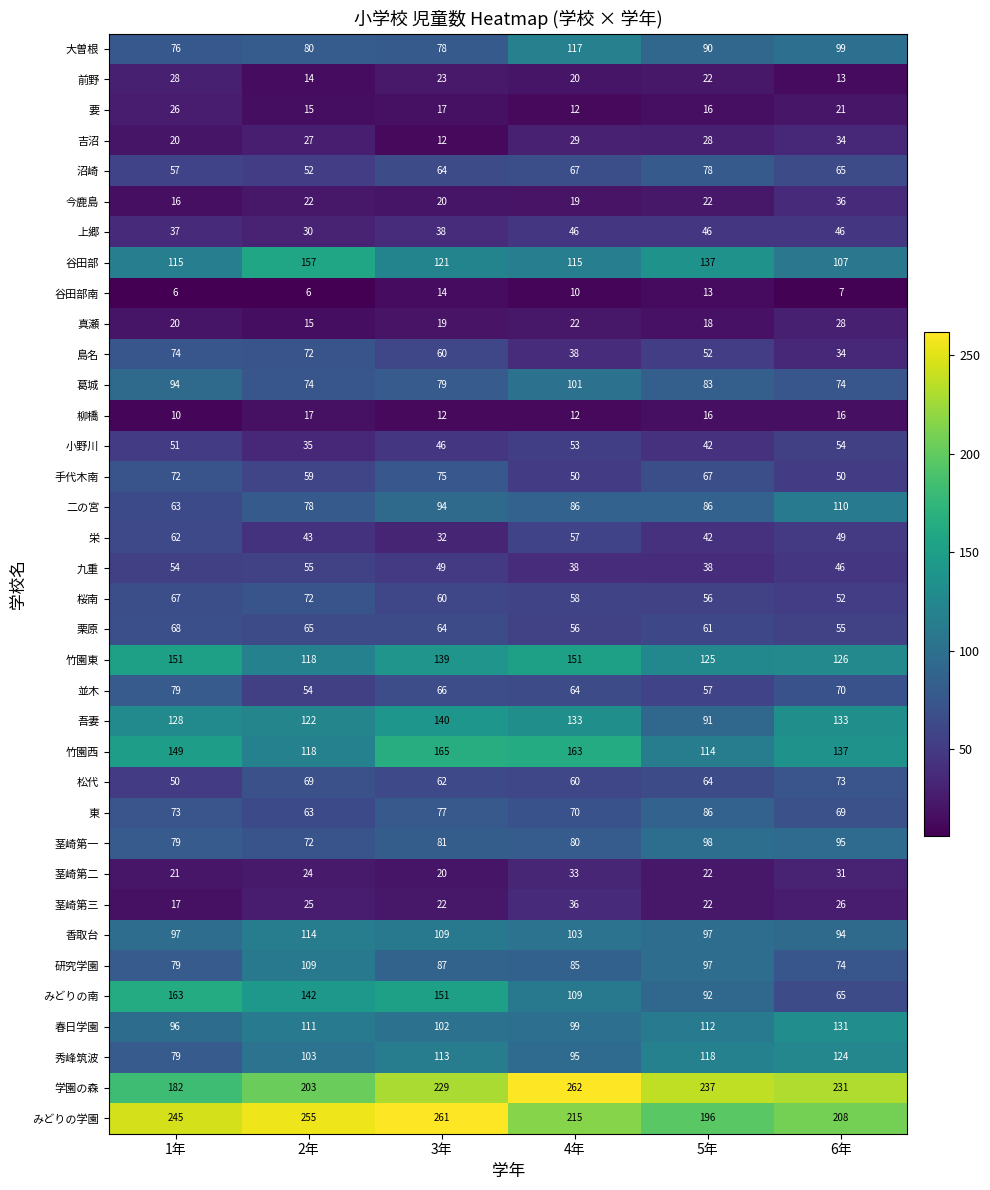

True or false: 研究学園 has a value of 16 at 6年.

False